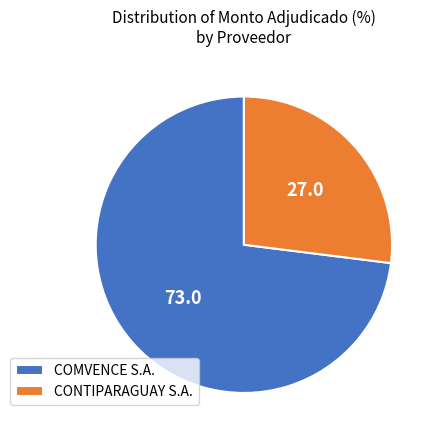

Rank the categories by value from lowest to highest.

CONTIPARAGUAY S.A., COMVENCE S.A.